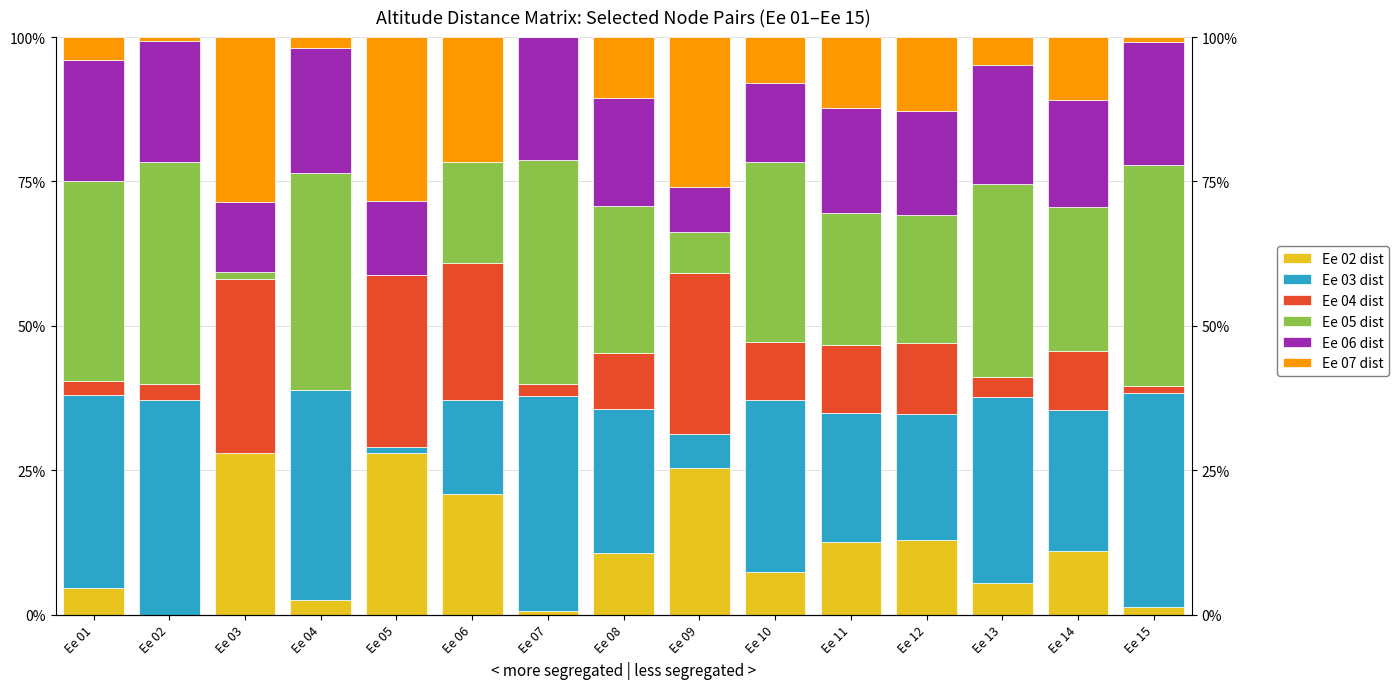

Between Ee 07 and Ee 09, which is larger?

Ee 09